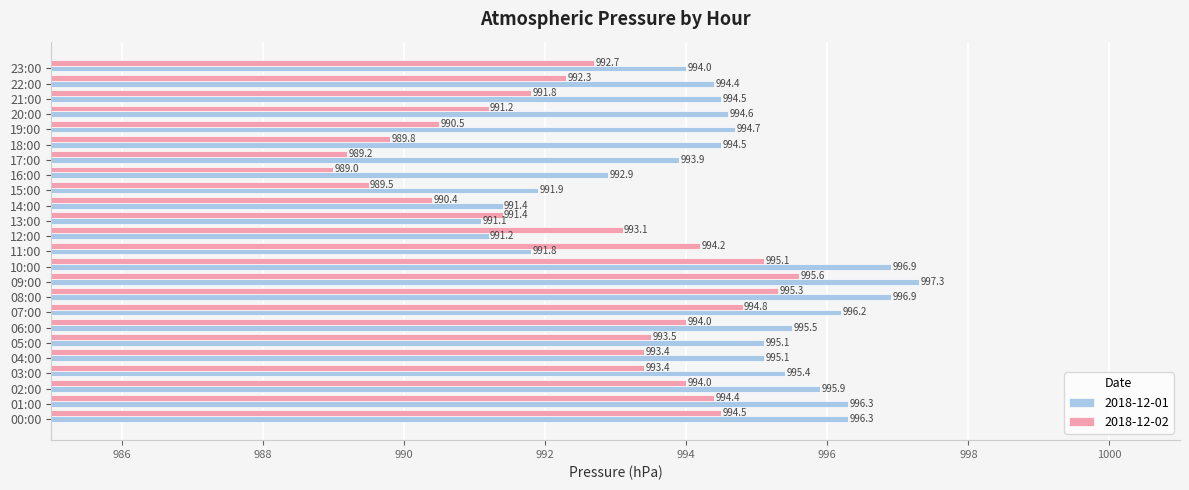

What is the difference between the maximum and second lowest values in the 2018-12-01 series?

6.1